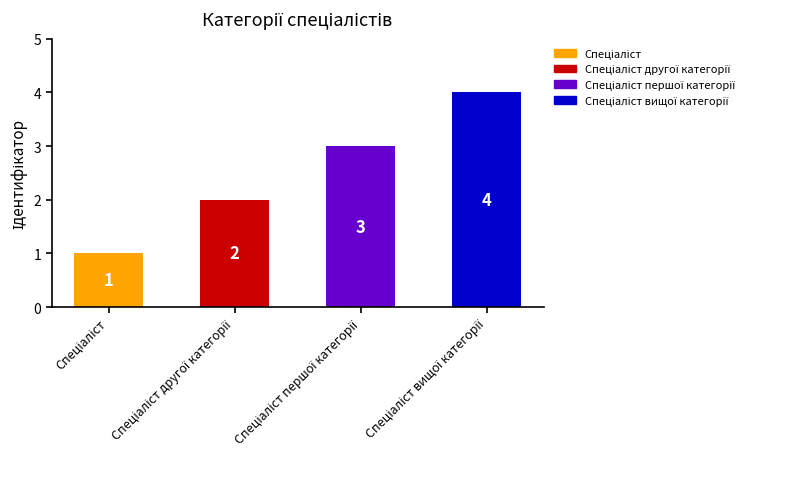

Where does the data first go above 3?

Спеціаліст вищої категорії